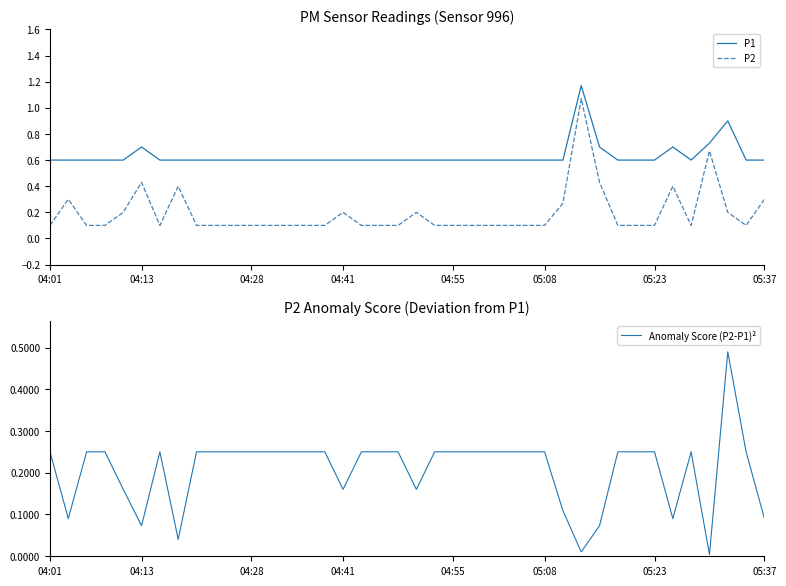

At which category does the chart reach its peak across all series?

29